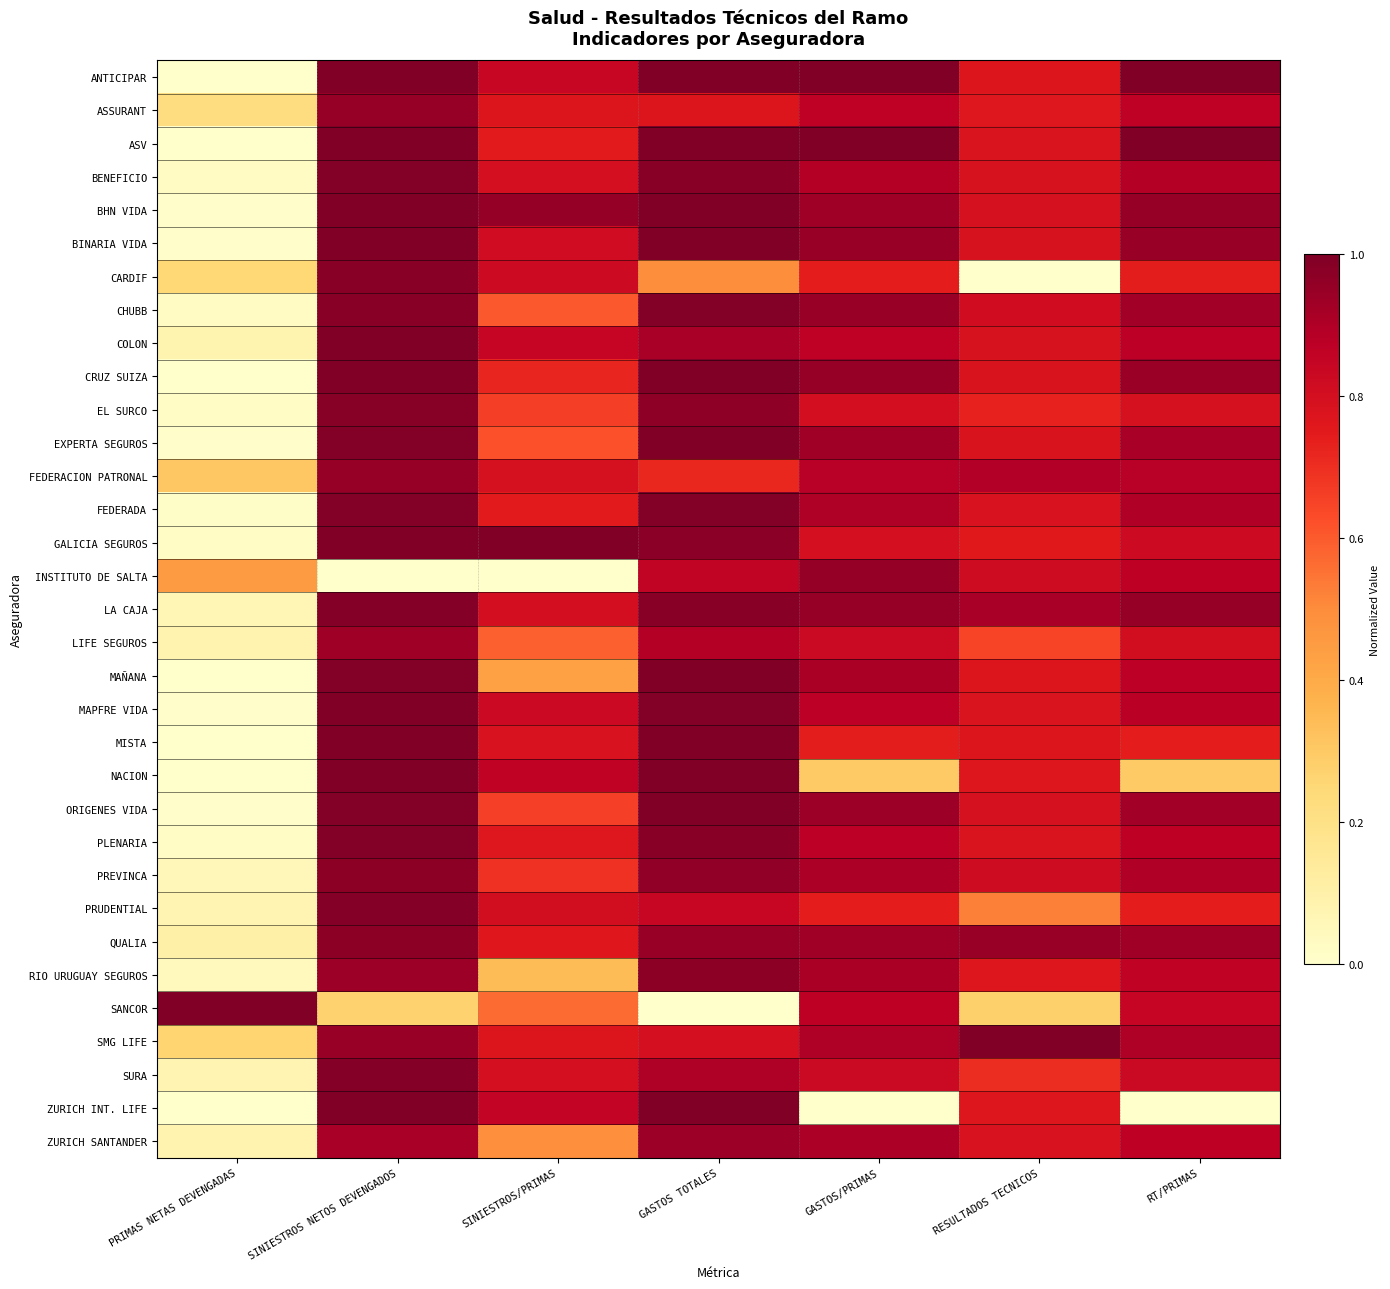

Rank the series by their maximum value, from highest to lowest.

ANTICIPAR, ASV, GALICIA SEGUROS, SANCOR, SMG LIFE, MISTA, MAÑANA, CRUZ SUIZA, ZURICH INT. LIFE, EXPERTA SEGUROS, BINARIA VIDA, NACION, BHN VIDA, ORIGENES VIDA, COLON, MAPFRE VIDA, BENEFICIO, CHUBB, FEDERADA, PLENARIA, LA CAJA, PRUDENTIAL, SURA, EL SURCO, CARDIF, PREVINCA, QUALIA, RIO URUGUAY SEGUROS, INSTITUTO DE SALTA, ASSURANT, FEDERACION PATRONAL, ZURICH SANTANDER, LIFE SEGUROS